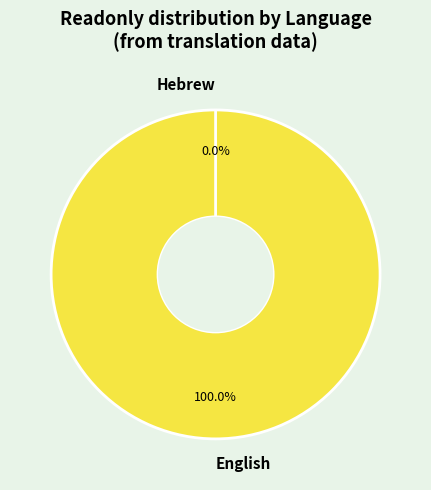

What is the total percentage of Hebrew and English?

100.0%